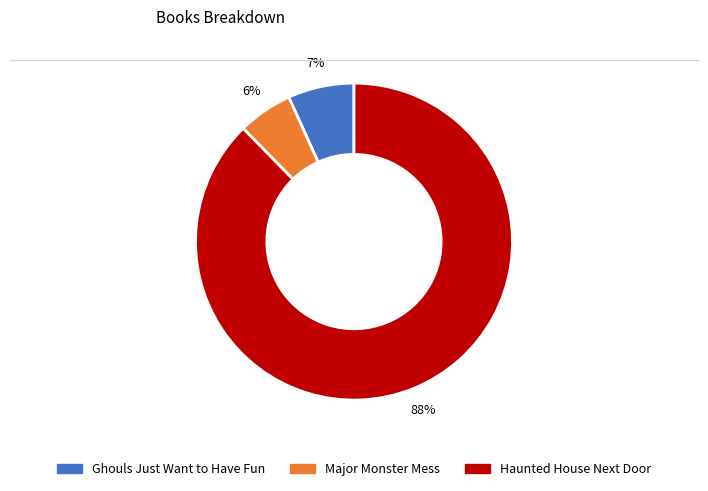

Which slice is the smallest?

Major Monster Mess